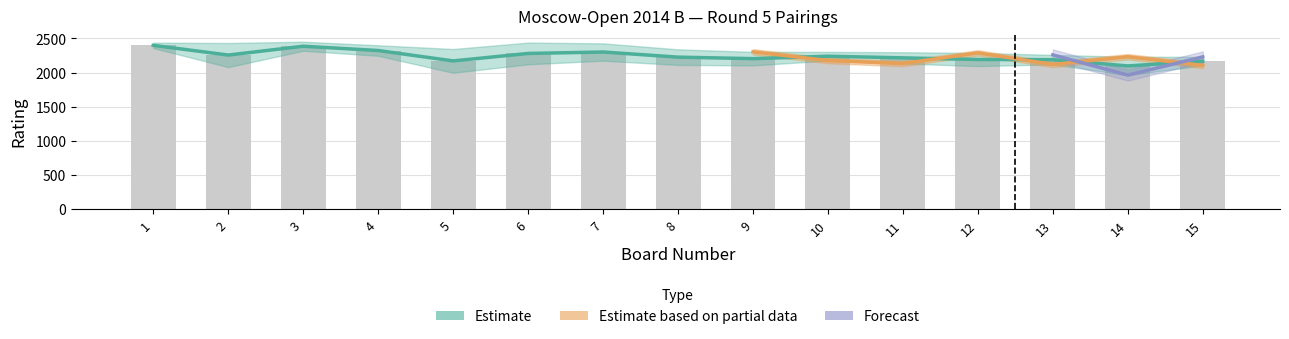

List the series in order of their peak value, lowest first.

Estimate based on partial data, Forecast, Estimate